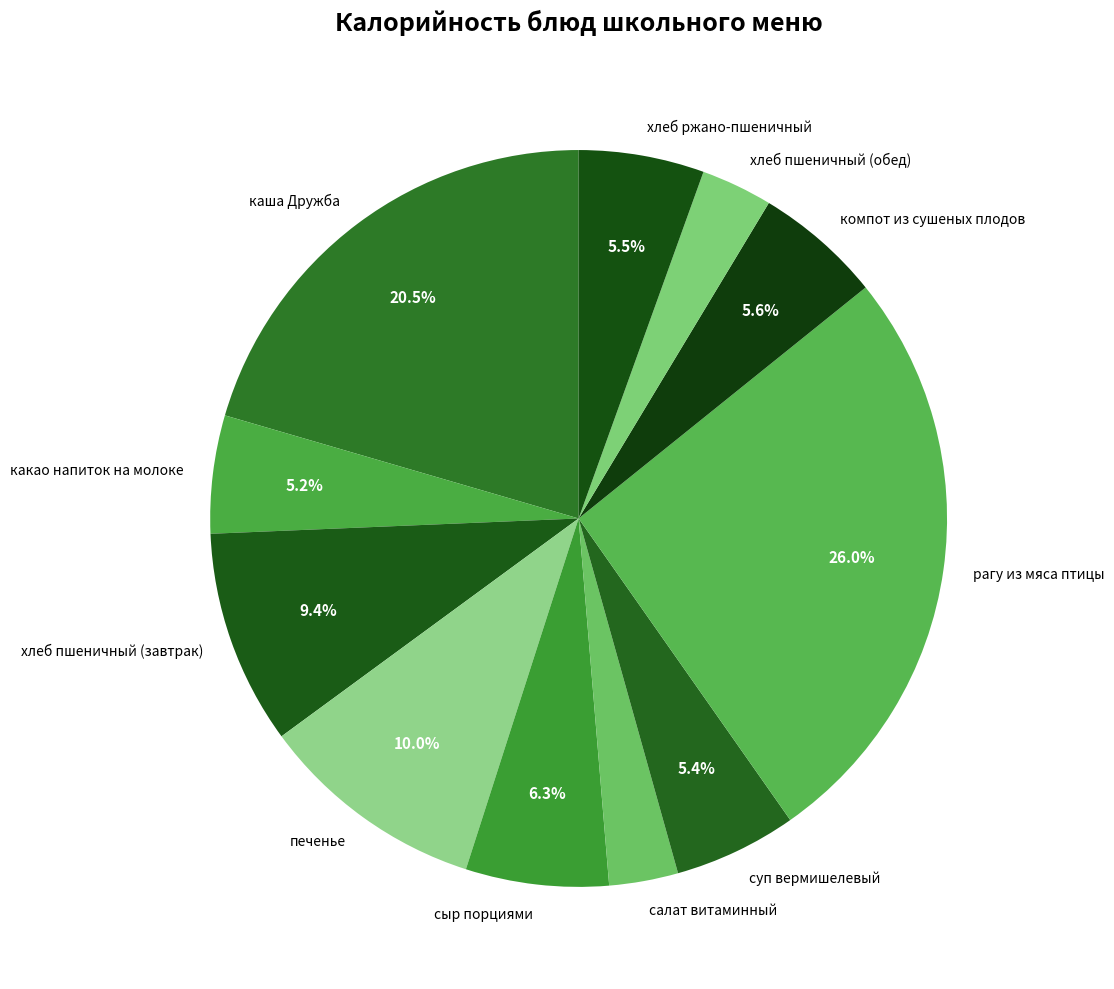

How much of the chart is everything except суп вермишелевый?

94.6%